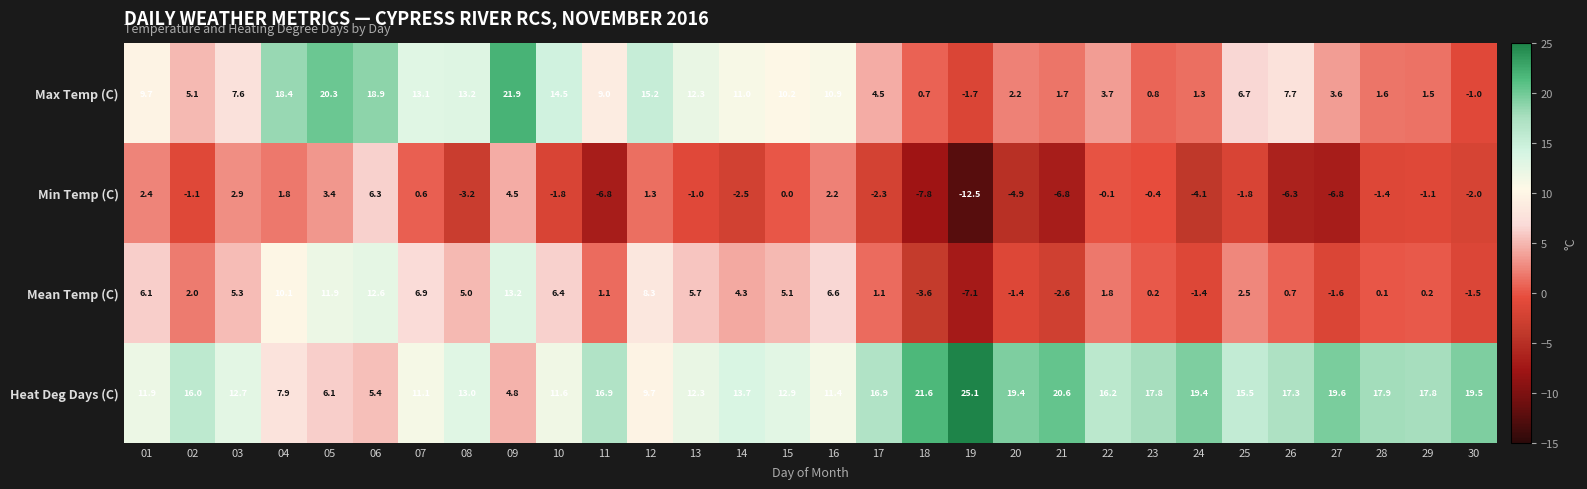

At which label does Heat Deg Days (C) reach its peak?

19